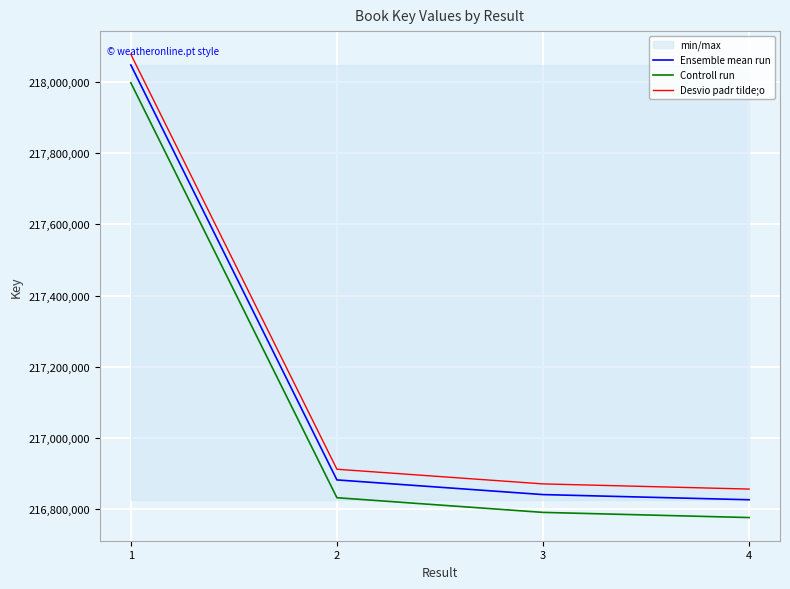

What is the average value of the Desvio padr tilde;o series?

217179592